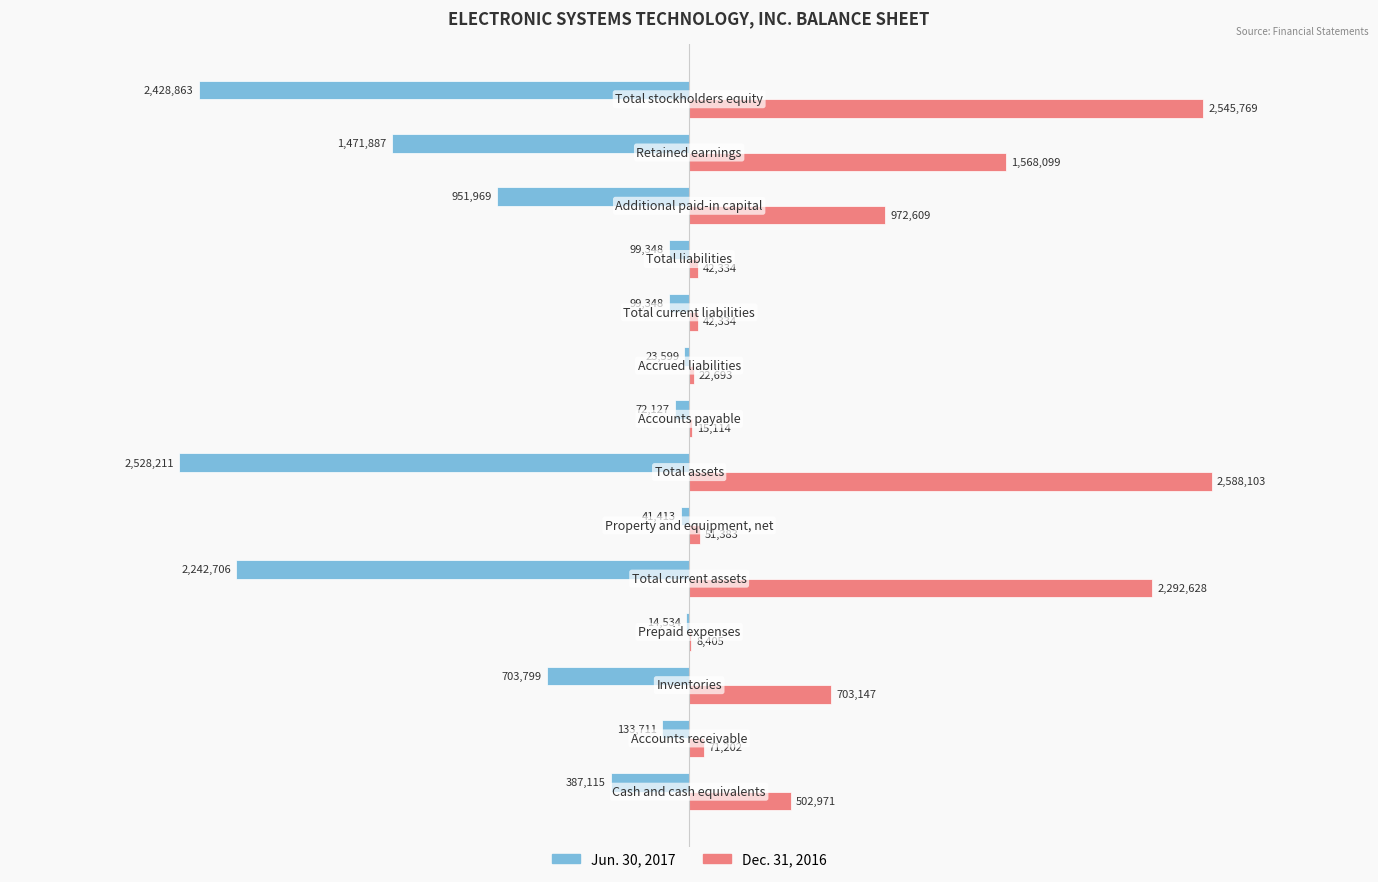

Which series has the largest total across all categories?

Dec. 31, 2016